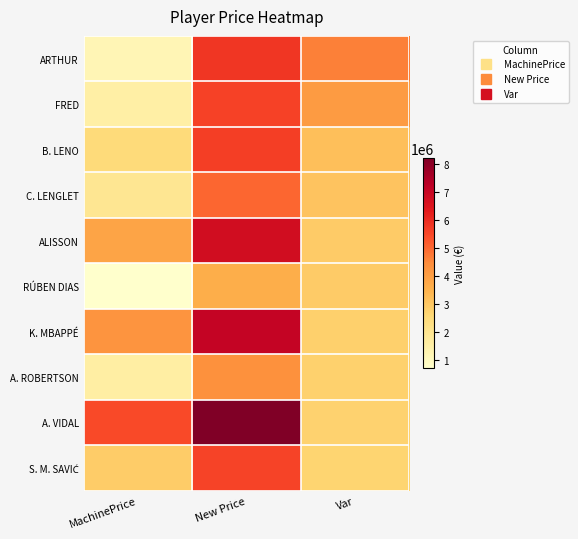

Rank the series at MachinePrice from lowest to highest value.

RÚBEN DIAS, ARTHUR, FRED, A. ROBERTSON, C. LENGLET, B. LENO, S. M. SAVIĆ, ALISSON, K. MBAPPÉ, A. VIDAL